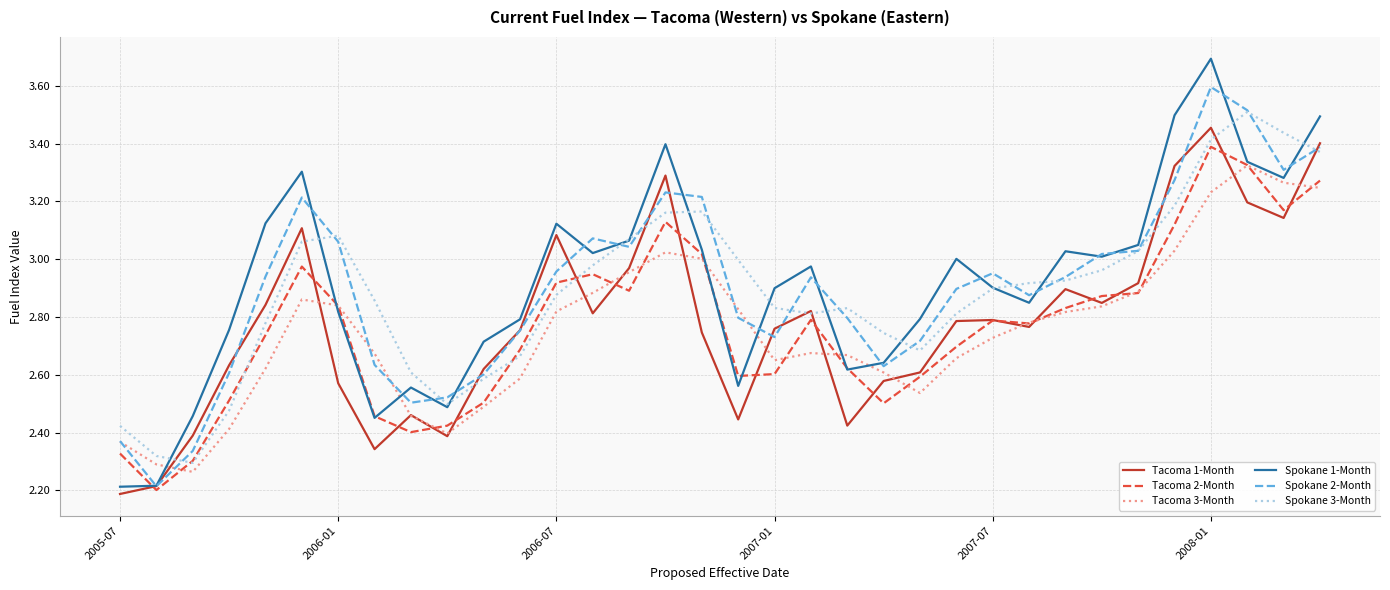

In Tacoma 3-Month, how many points are lower than both neighbors (excluding endpoints)?

4